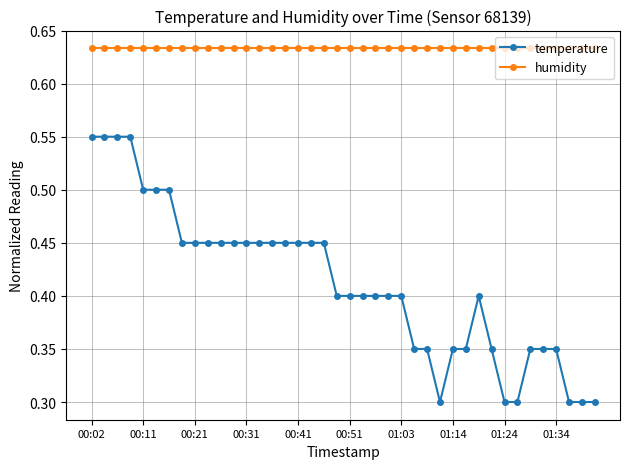

Which series has the widest spread of values?

temperature